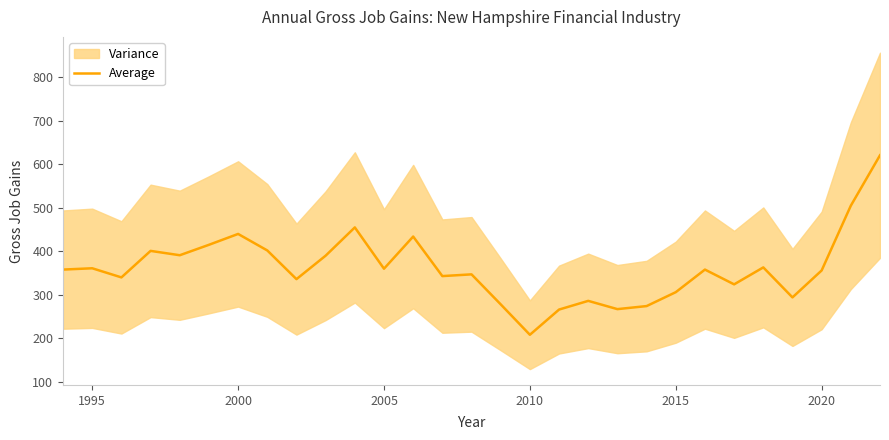

The value of Average at 2005 is 360. True or false?

True